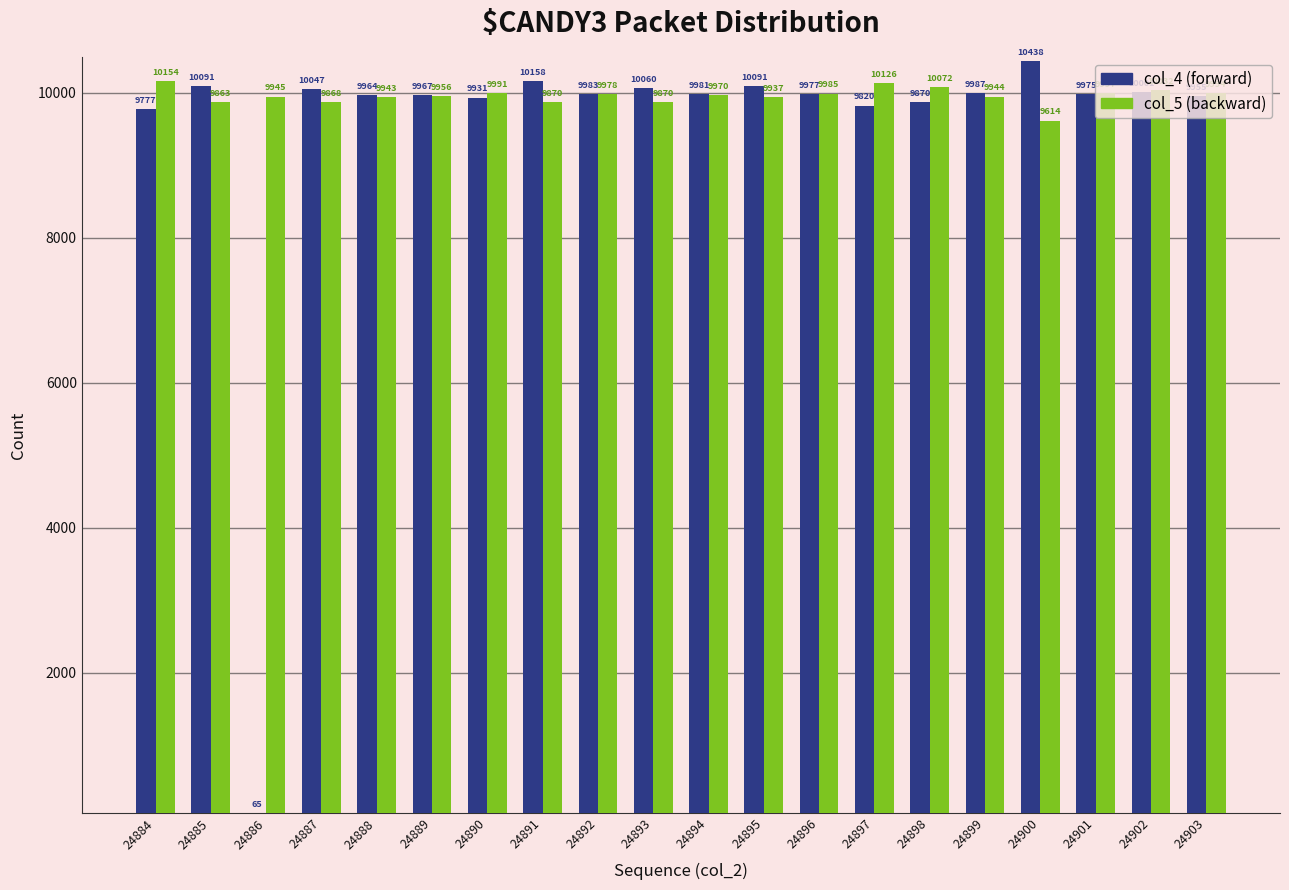

How many data points does each series have?

20